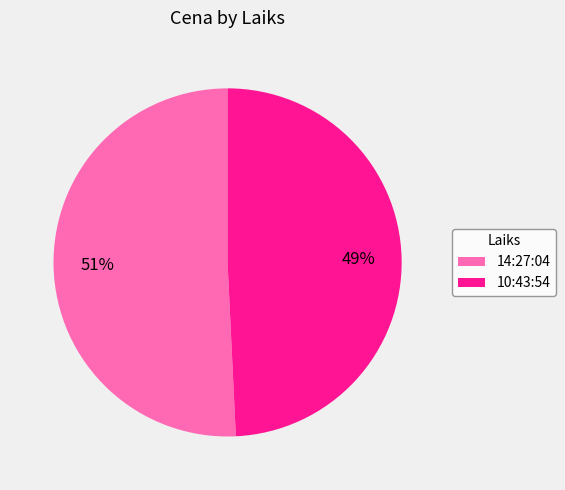

Which category has the biggest portion of the pie?

14:27:04